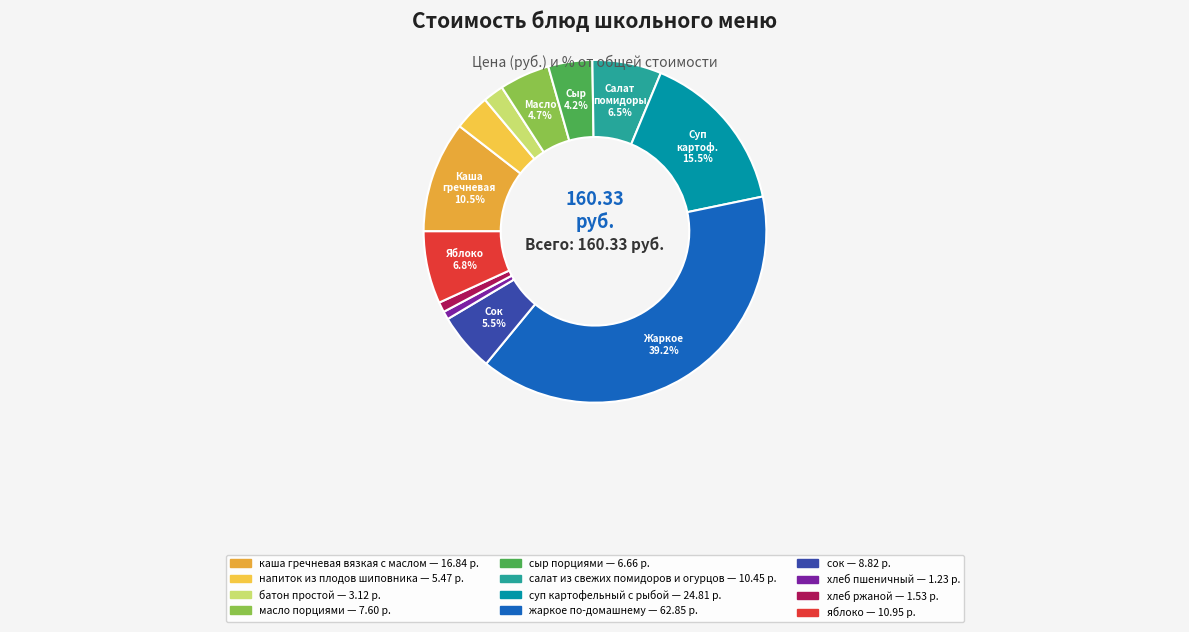

What is the change in value from напиток из плодов шиповника to сыр порциями?

+1.2